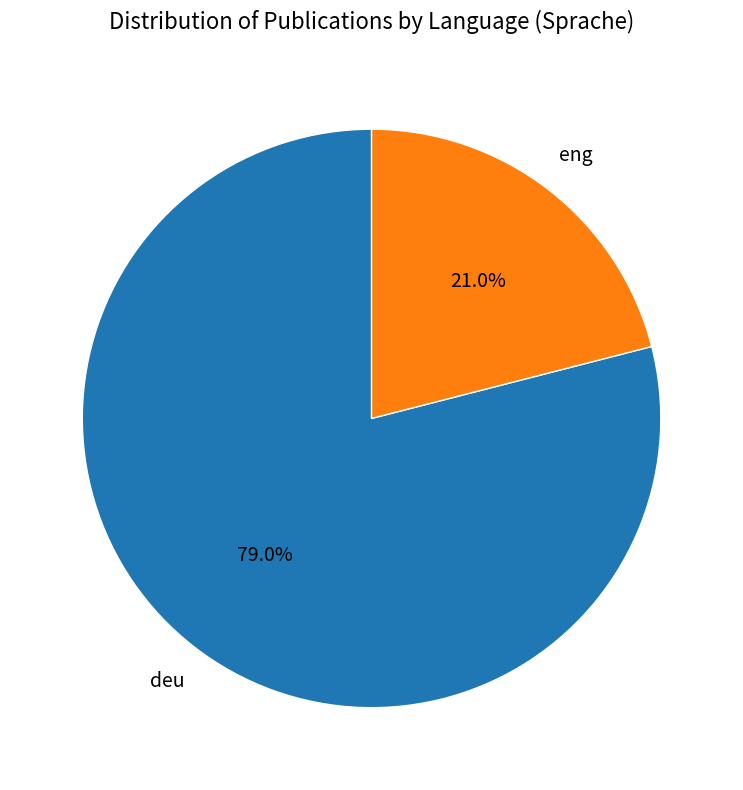

To the nearest percent, what portion does eng represent?

21%